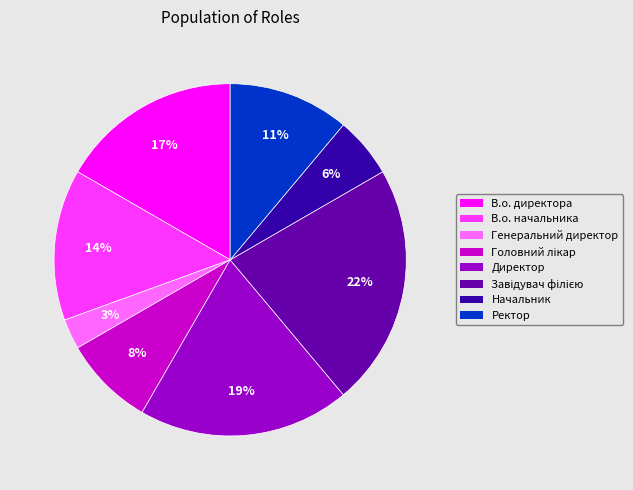

Combined, do Директор and В.о. начальника account for over 50%?

No